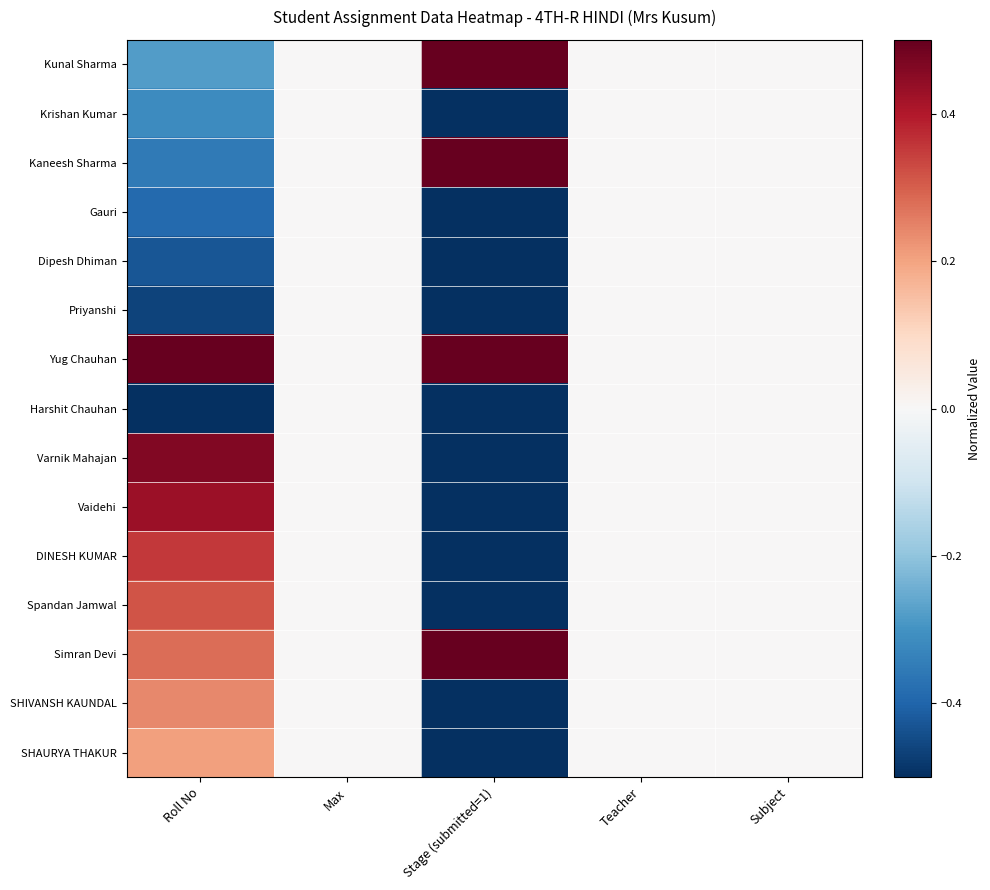

How many categories are shown in the chart?

5